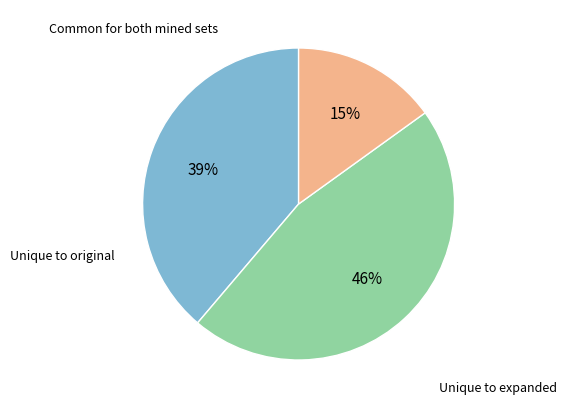

Is there a majority slice in this chart?

No